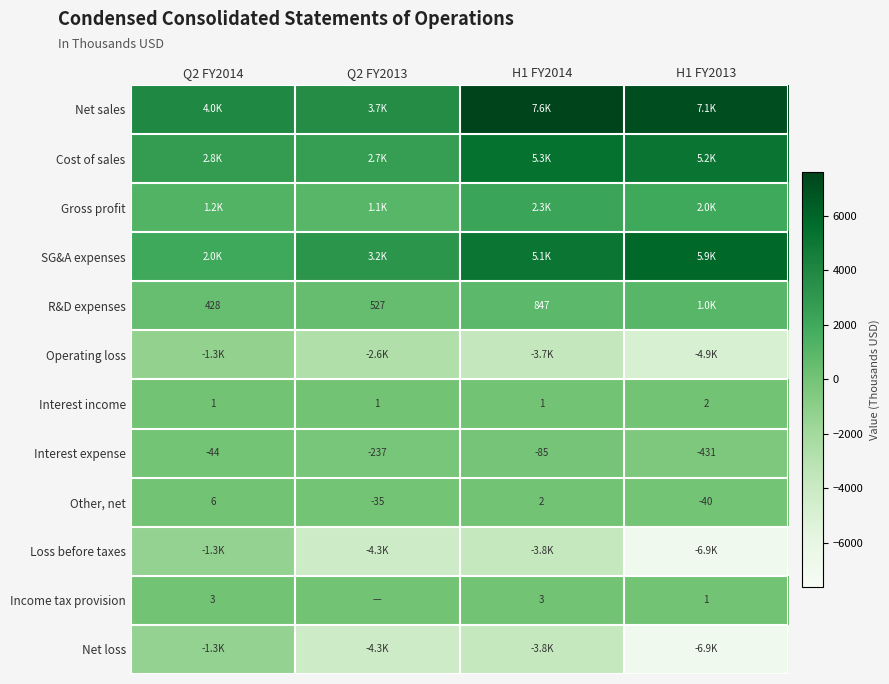

What value does the Interest expense series have at H1 FY2013, to the nearest 5?

-430